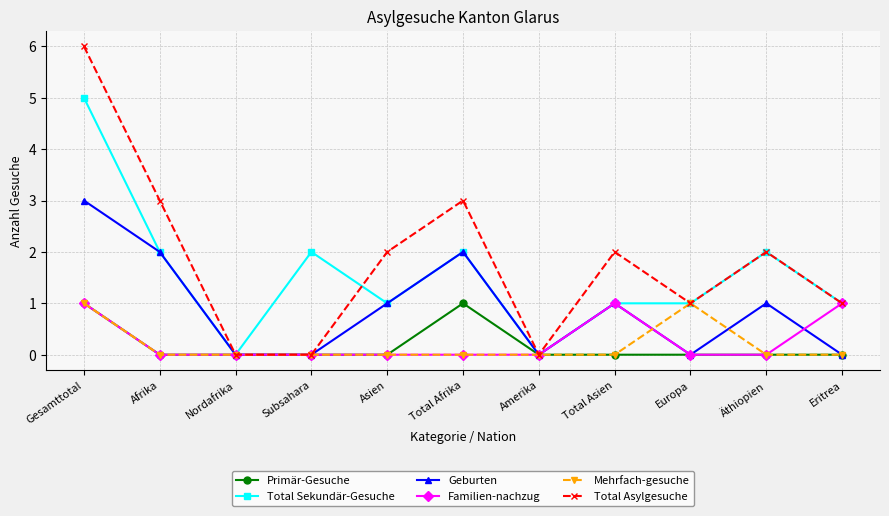

What is the difference between the second highest and minimum values in the Primär-Gesuche series?

1